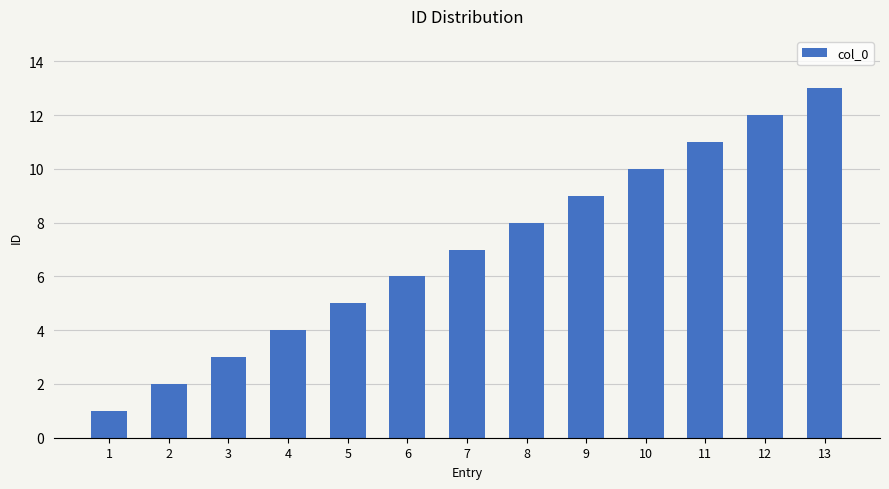

What is the change in value from 12 to 13?

+1